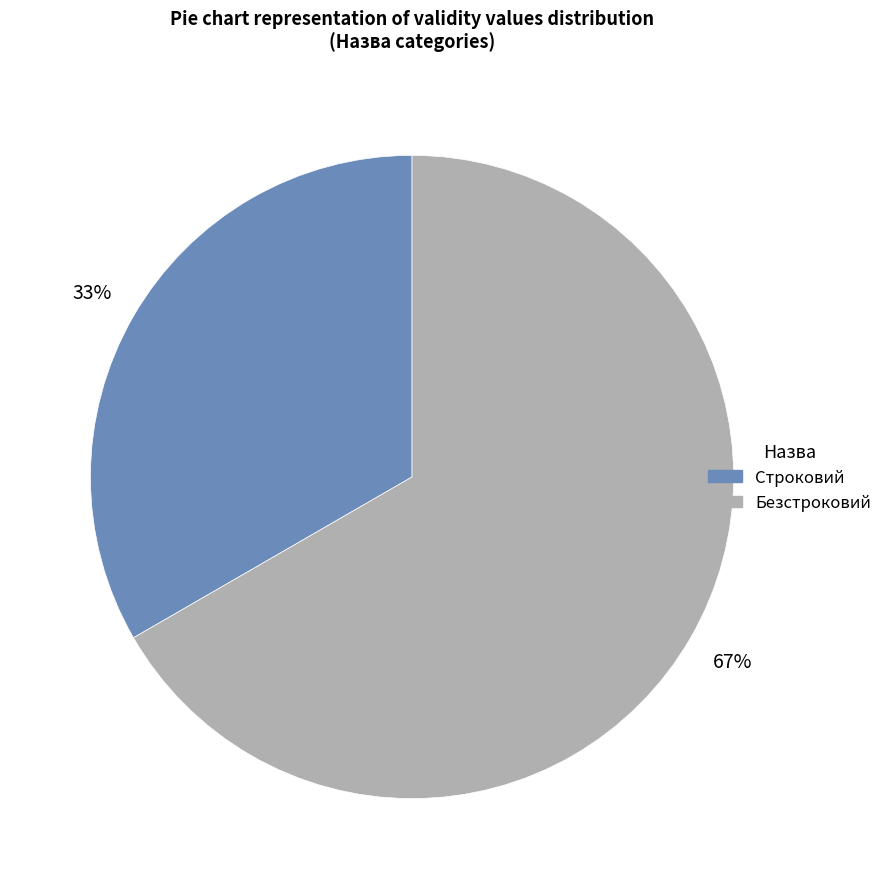

True or false: Безстроковий accounts for 67% of the total.

True